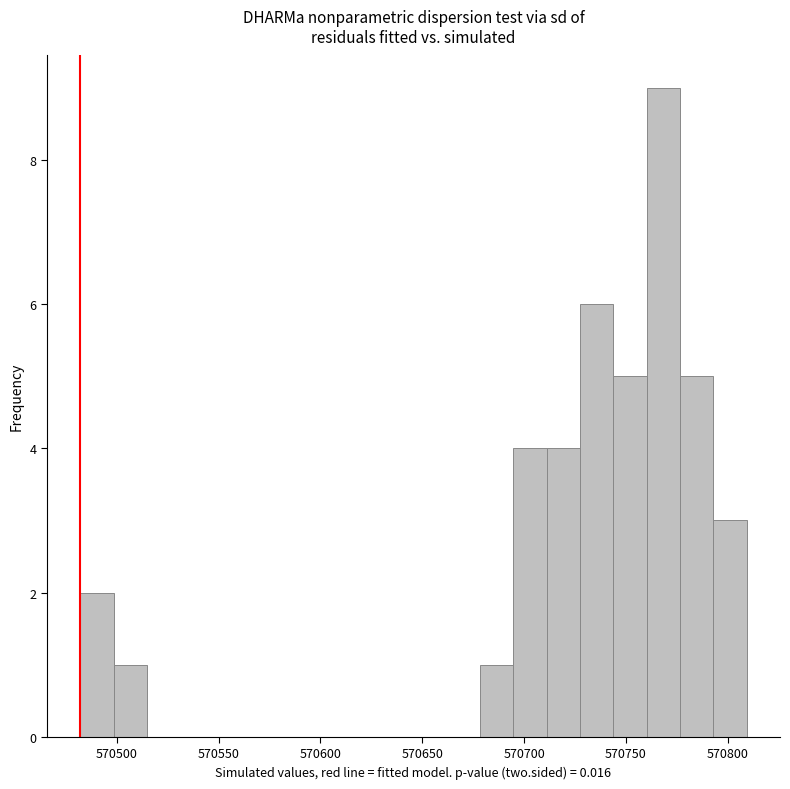

Read against the x-axis, roughly where is the centre of the tallest bar?

570770